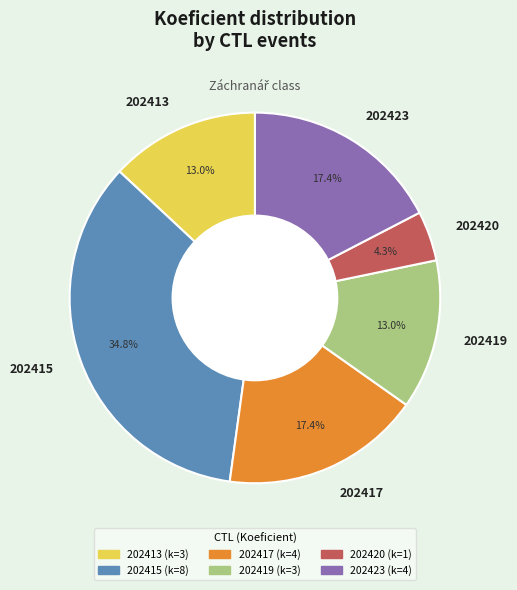

True or false: 202413 accounts for 8% of the total.

False